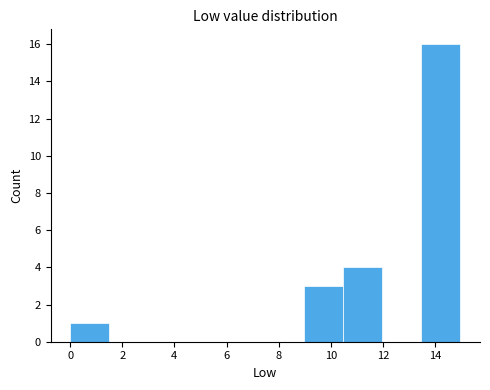

Reading left to right, transcribe this chart: for each bar, give the range it covers on the x-axis and its height. Neither the bar edges nor the heights are printed on the chart, so give them approximately, as read against the axes.

0.0 to 1.4: 1
1.4 to 3.0: 0
3.0 to 4.4: 0
4.4 to 6.0: 0
6.0 to 7.4: 0
7.4 to 9.0: 0
9.0 to 10.4: 3
10.4 to 12.0: 4
12.0 to 13.4: 0
13.4 to 15.0: 16